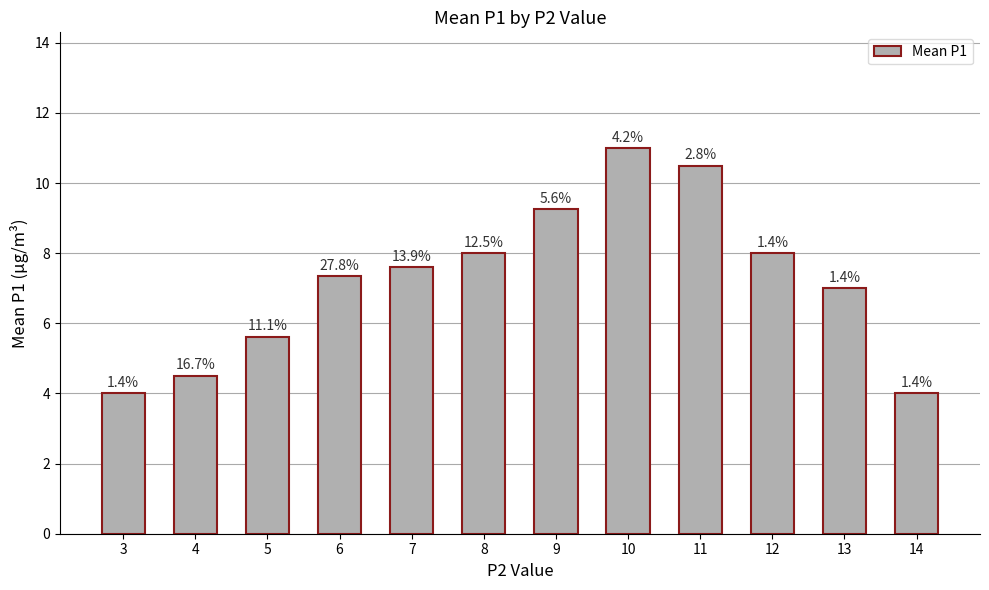

List the labels in order of value, smallest first.

3, 14, 4, 5, 13, 6, 7, 8, 12, 9, 11, 10